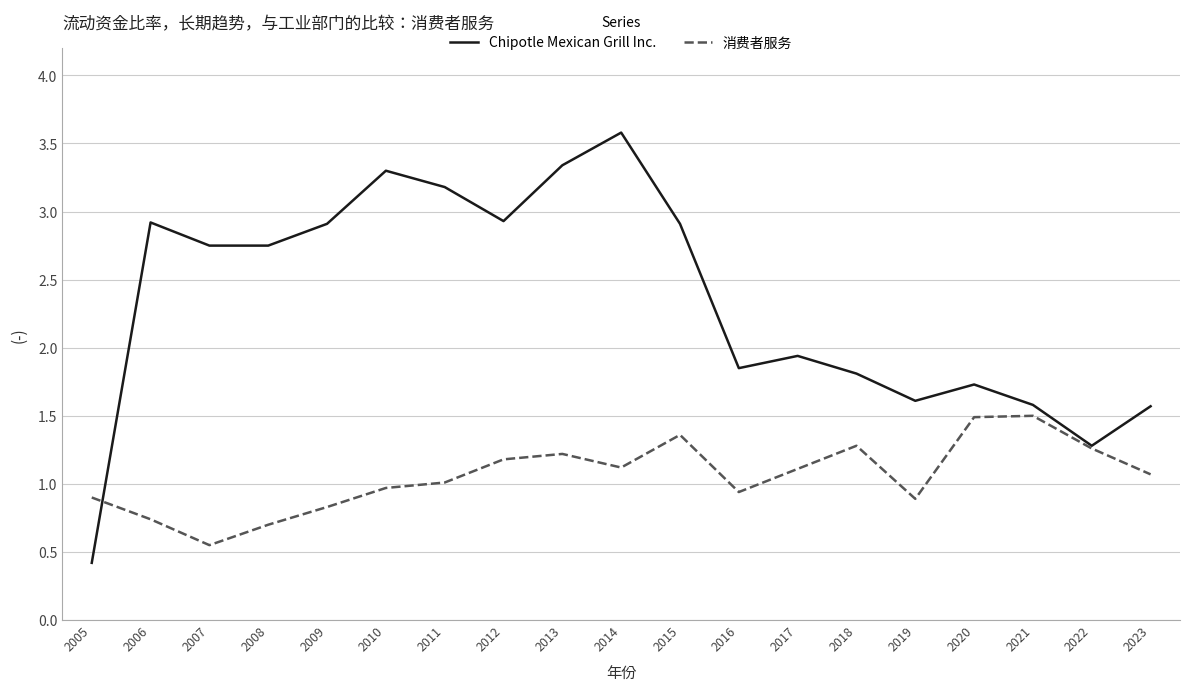

Is it true that Chipotle Mexican Grill Inc. equals 0.6 at 2009?

False